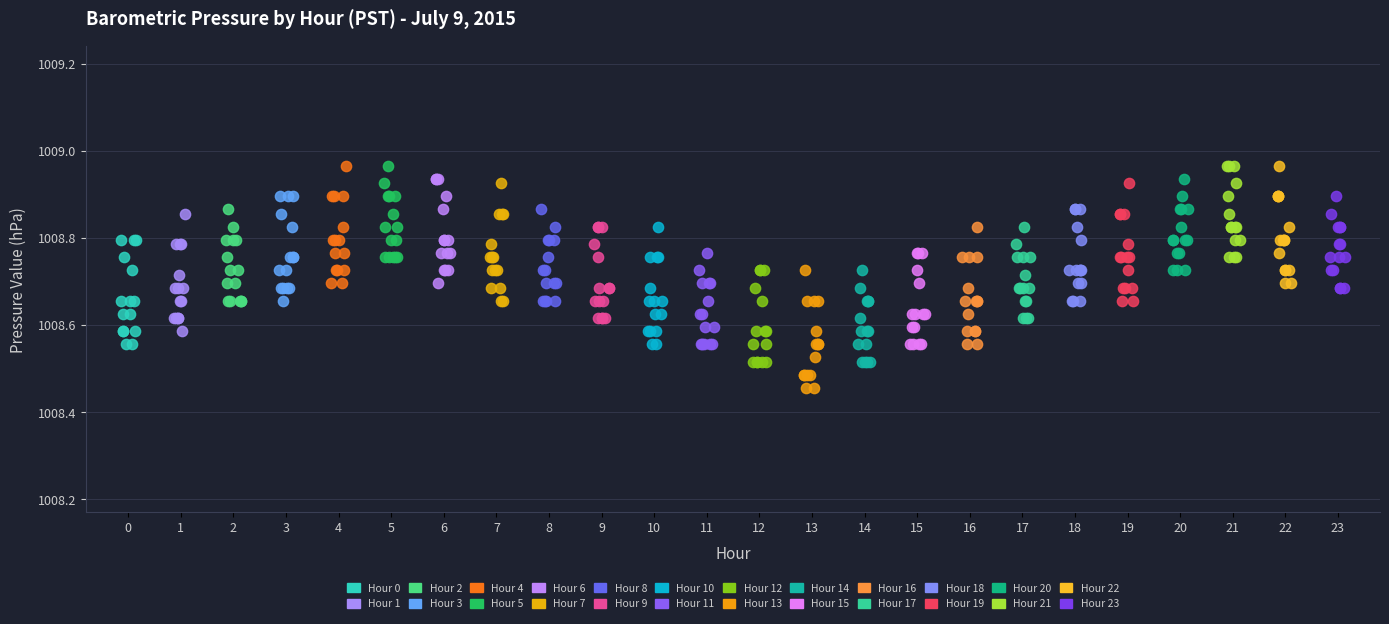

What is the ratio of the value at 14 to the value at 11?

1.0